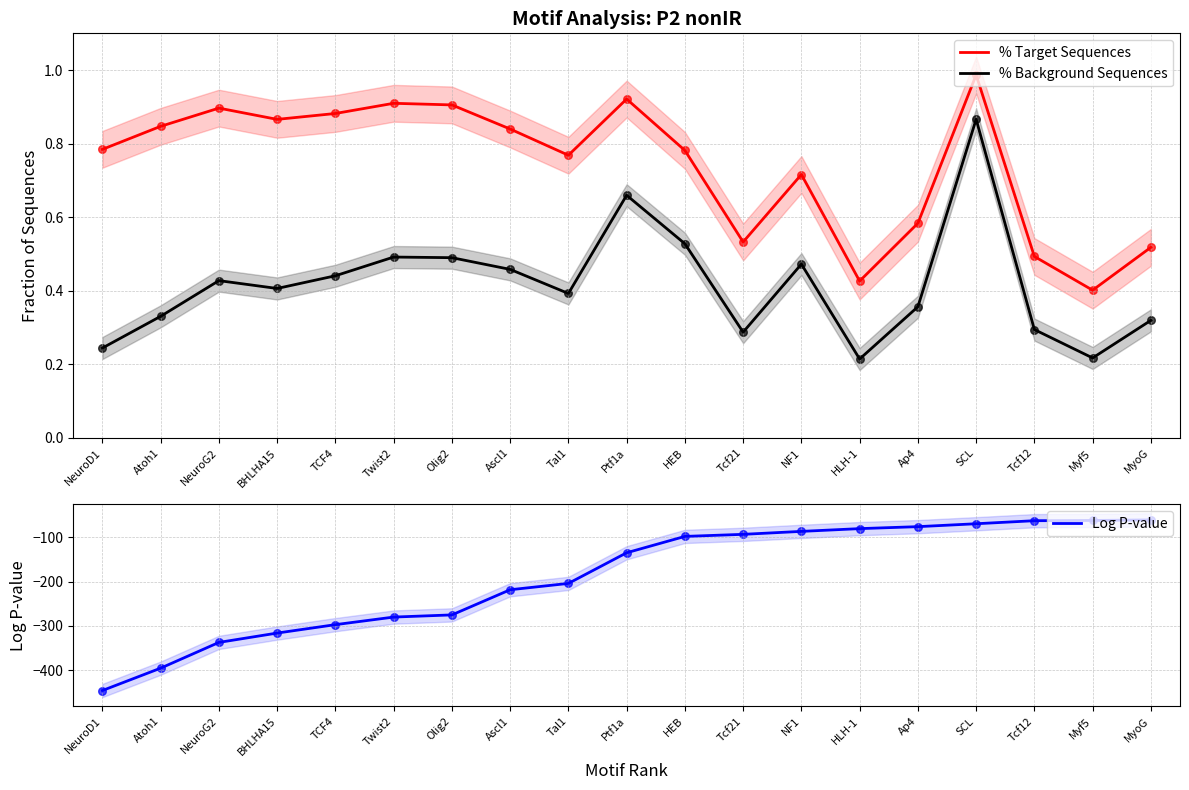

At which category is the sum across all series the highest?

MyoG